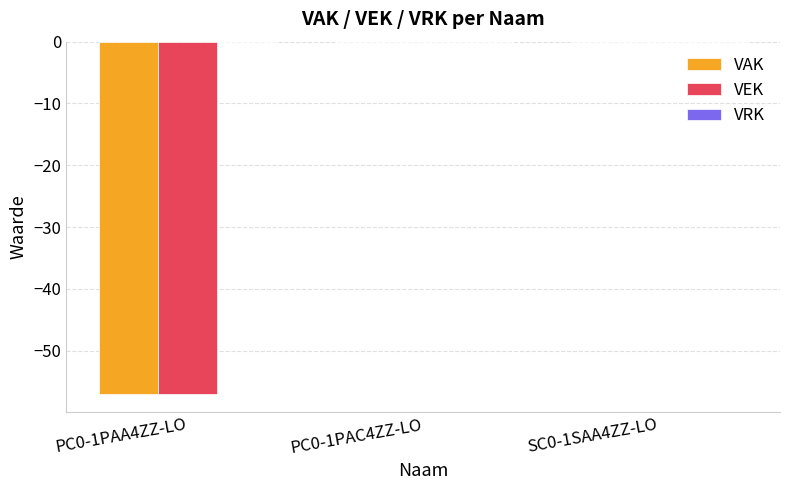

What is the sum of the VEK values at PC0-1PAA4ZZ-LO and SC0-1SAA4ZZ-LO?

-57